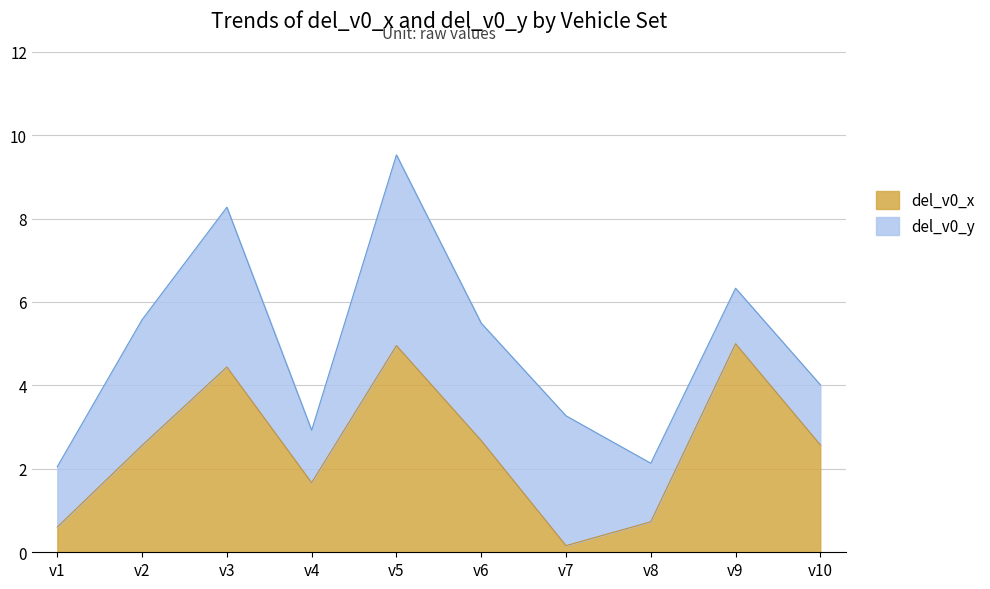

At which category does the chart reach its peak across all series?

v9